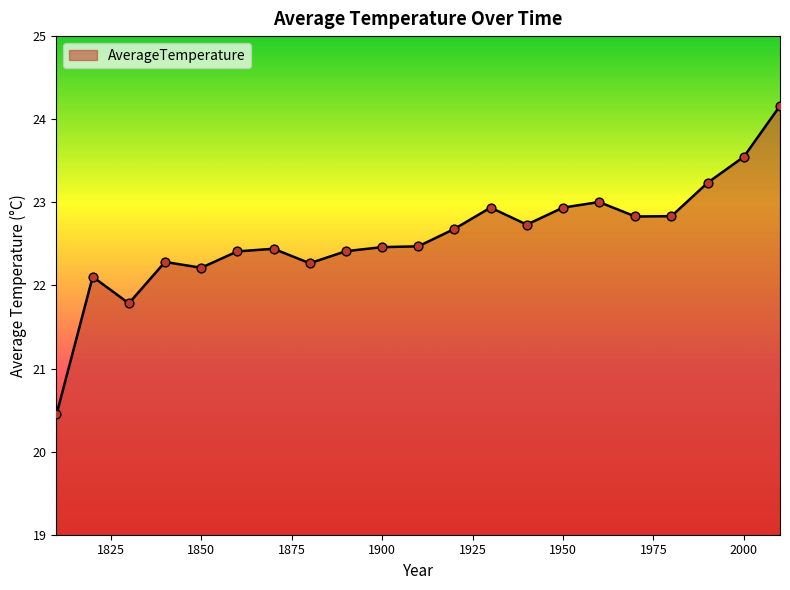

What is the difference between the maximum and minimum values?

3.7